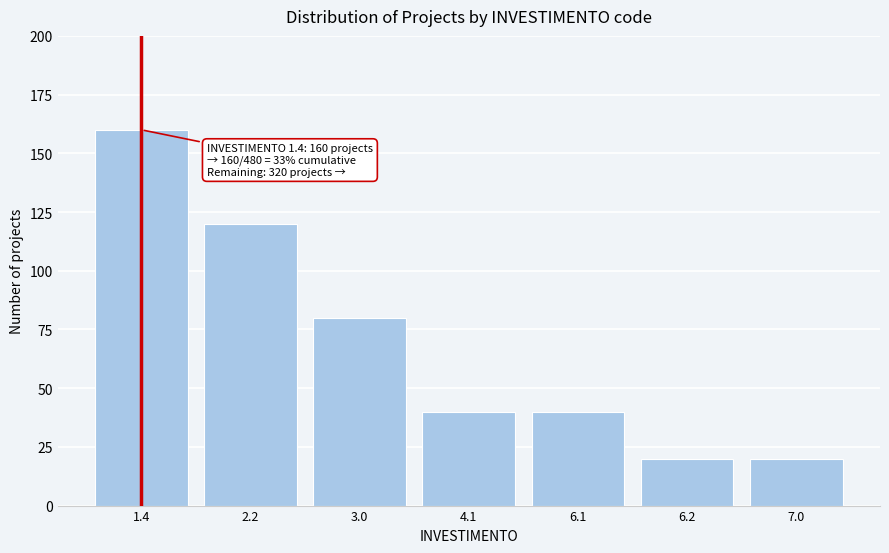

Reading left to right, list all the values displayed in this chart.

1.4=160	2.2=120	3.0=80	4.1=40	6.1=40	6.2=20	7.0=20